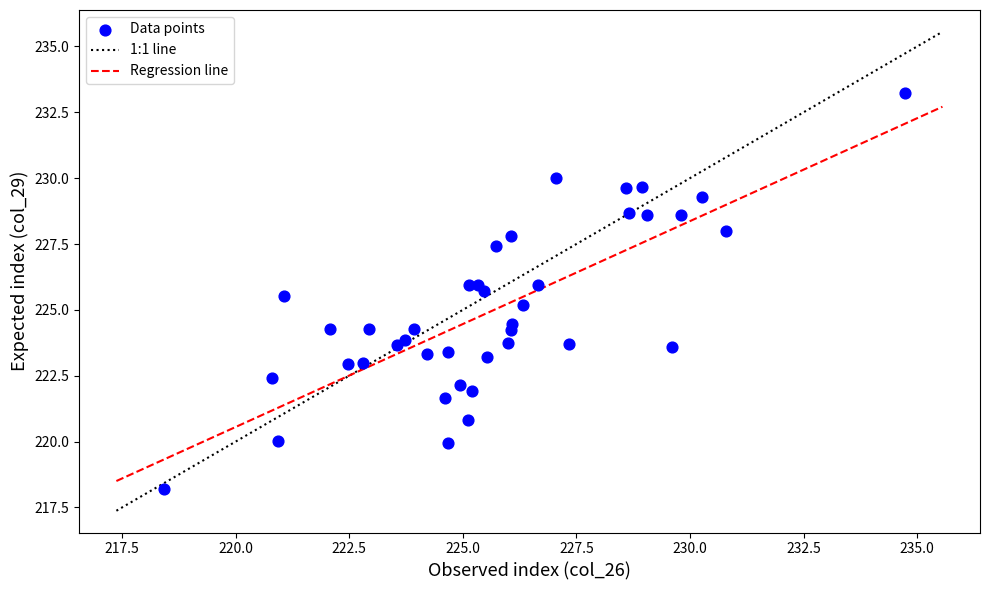

What is the range of X values (max minus min)?

16.3